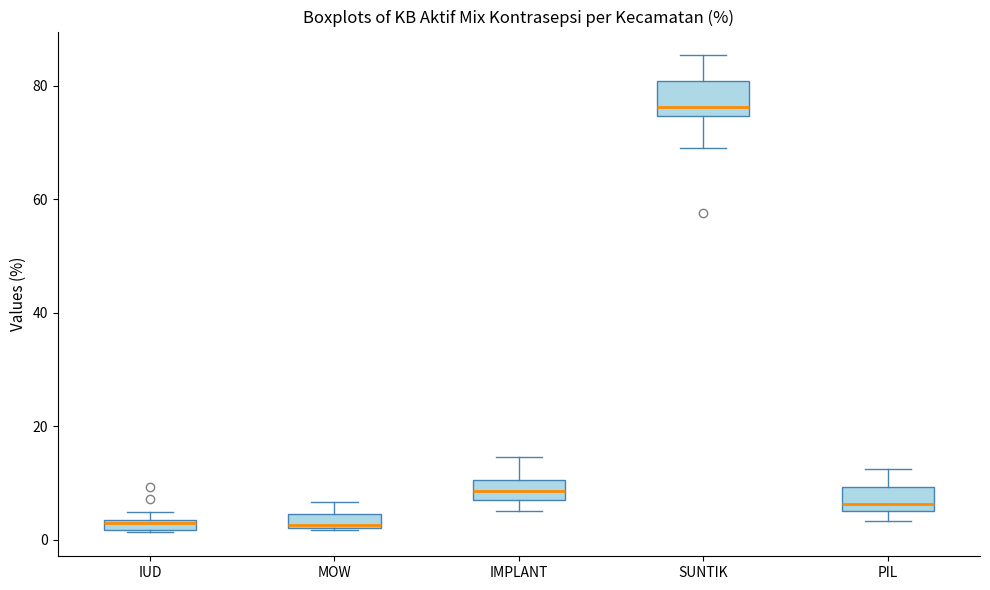

Which box is the tallest, from its lower edge to its upper edge?

SUNTIK